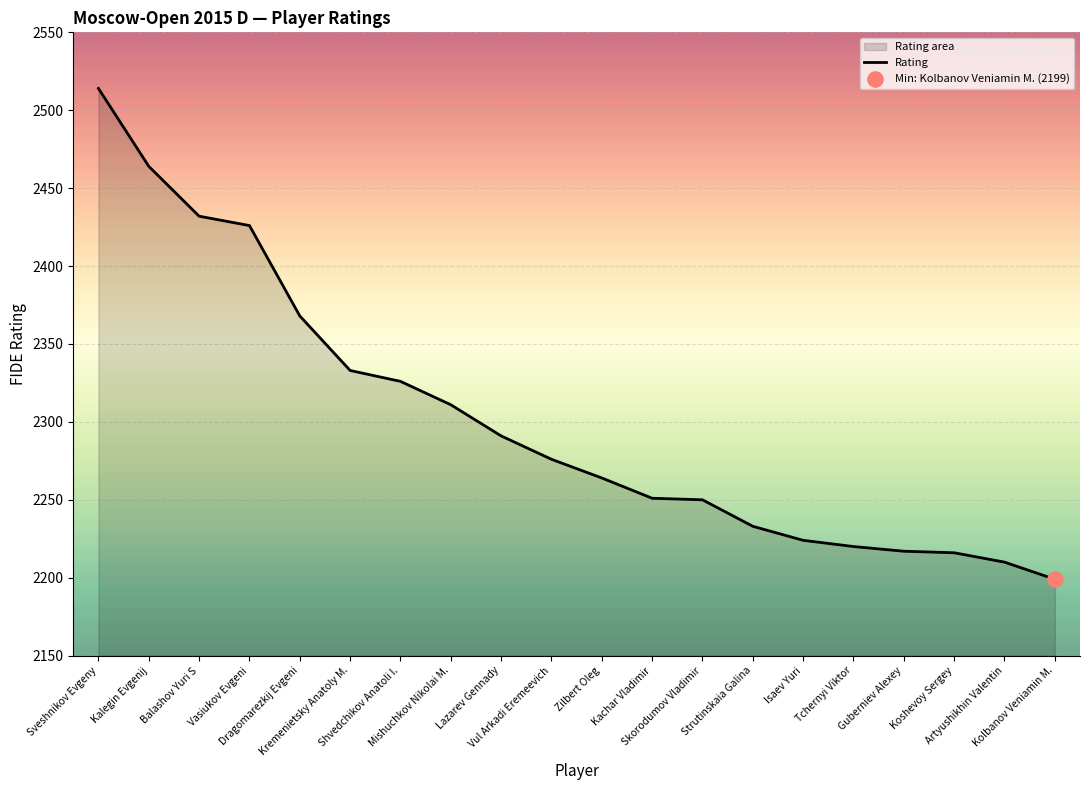

Which has a higher value, Vasiukov Evgeni or Vul Arkadi Eremeevich?

Vasiukov Evgeni